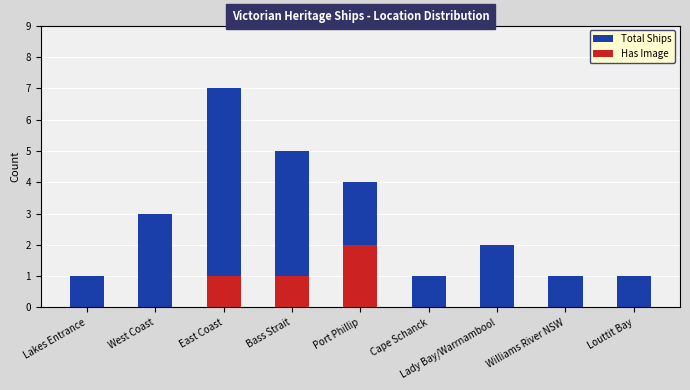

List the series in order of their peak value, lowest first.

Has Image, Total Ships